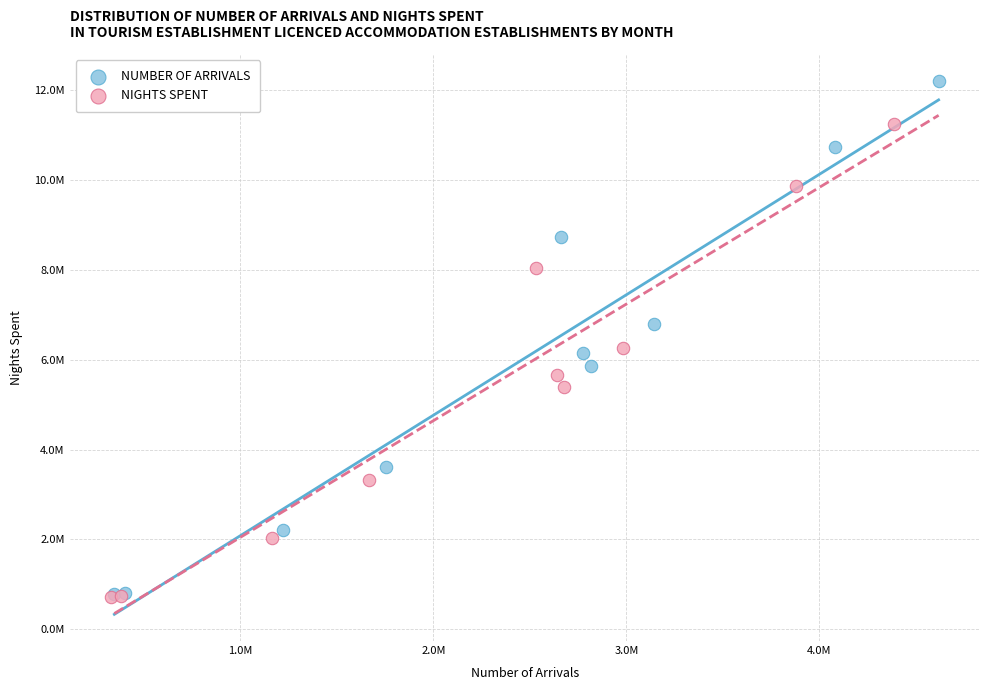

What are all the series names shown in the legend?

NUMBER OF ARRIVALS, NIGHTS SPENT